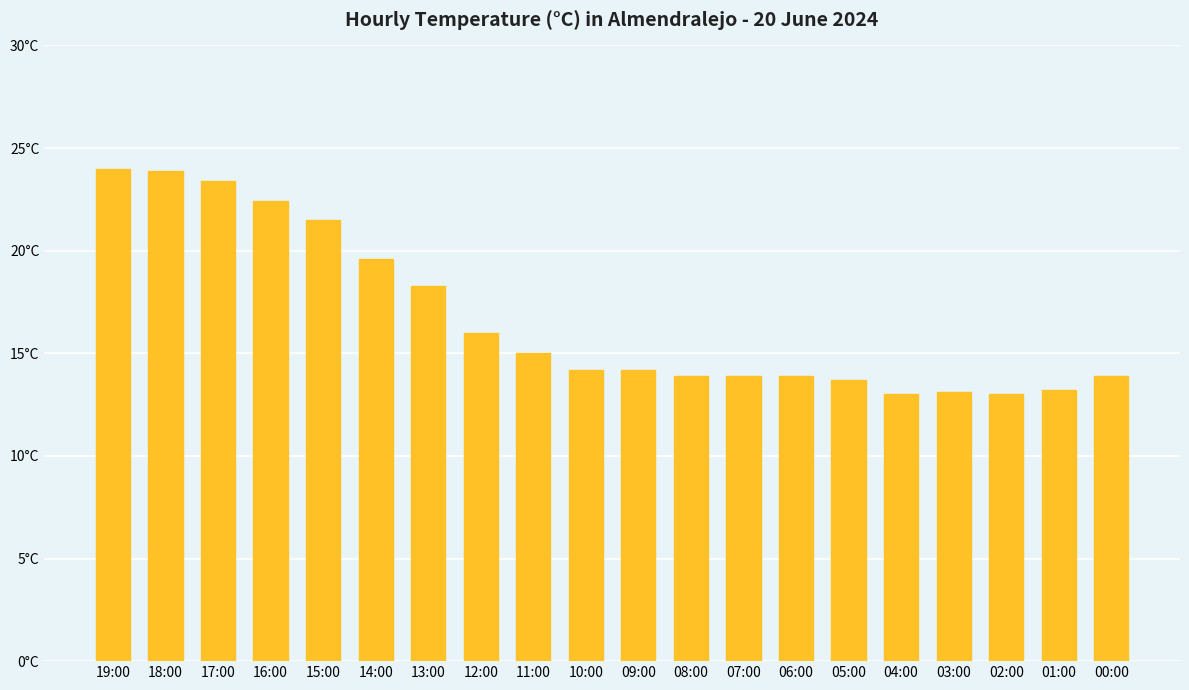

Which has a higher value, 08:00 or 07:00?

08:00